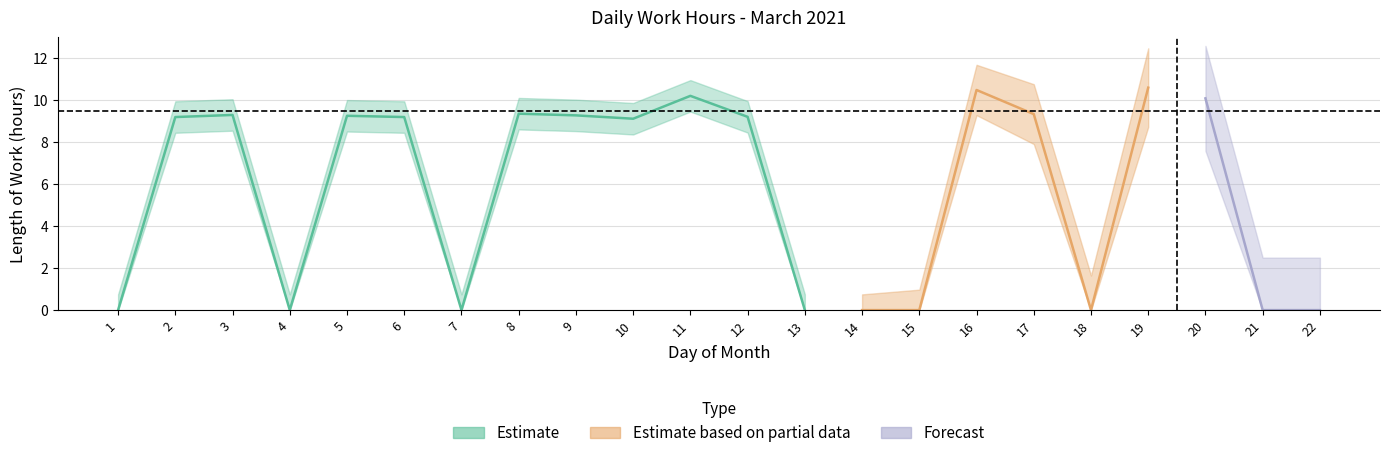

What is the maximum value shown in the chart?

10.6